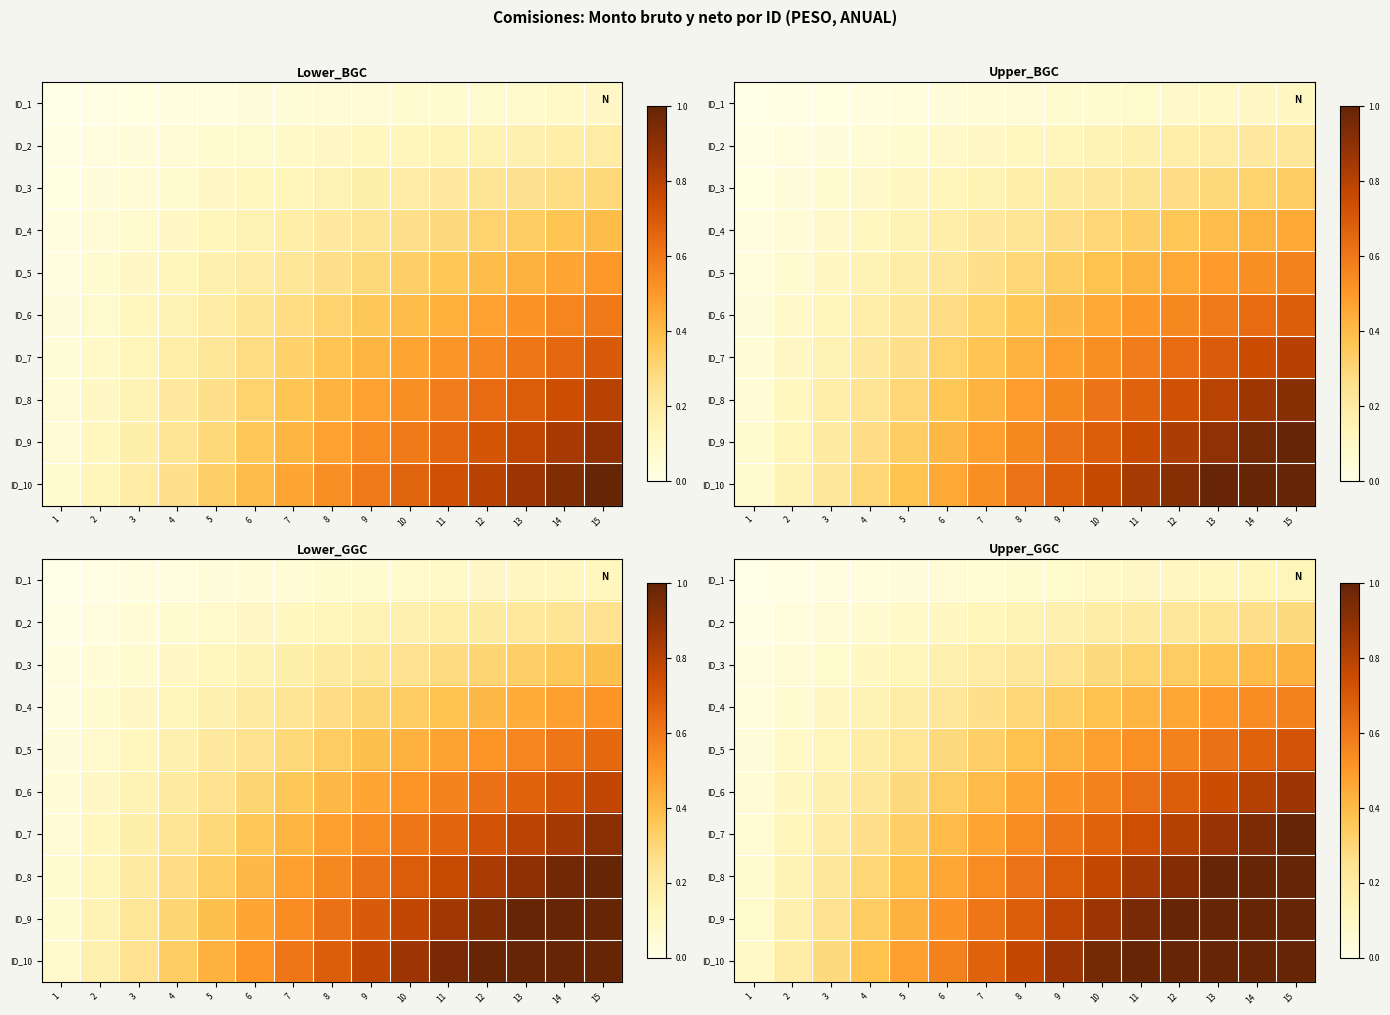

List the labels in order of ID_4 value, largest first.

15, 14, 13, 12, 11, 10, 9, 8, 7, 6, 5, 4, 3, 2, 1